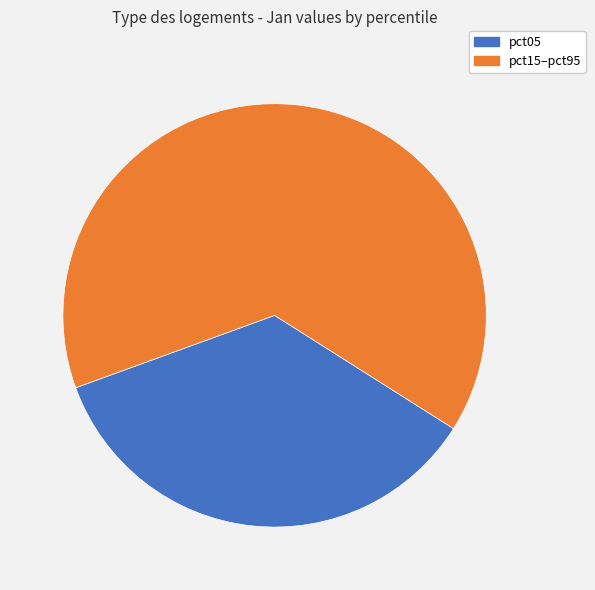

Is there any slice that represents more than half of the pie?

Yes